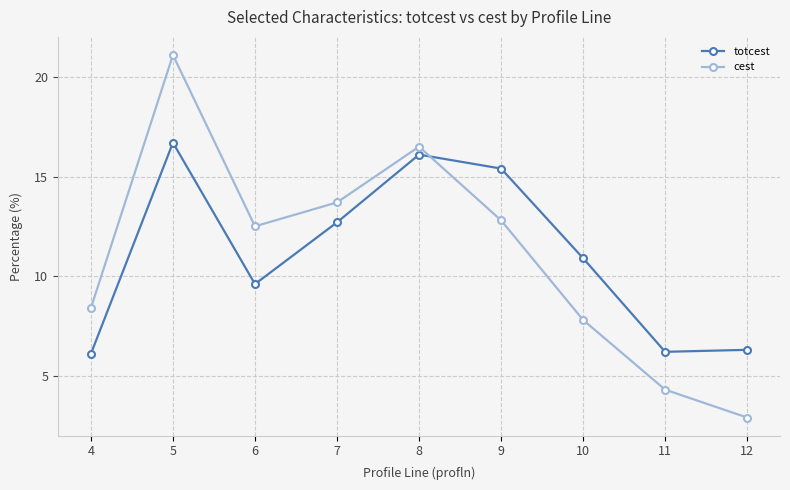

Which series changed the most between 5 and 7?

cest